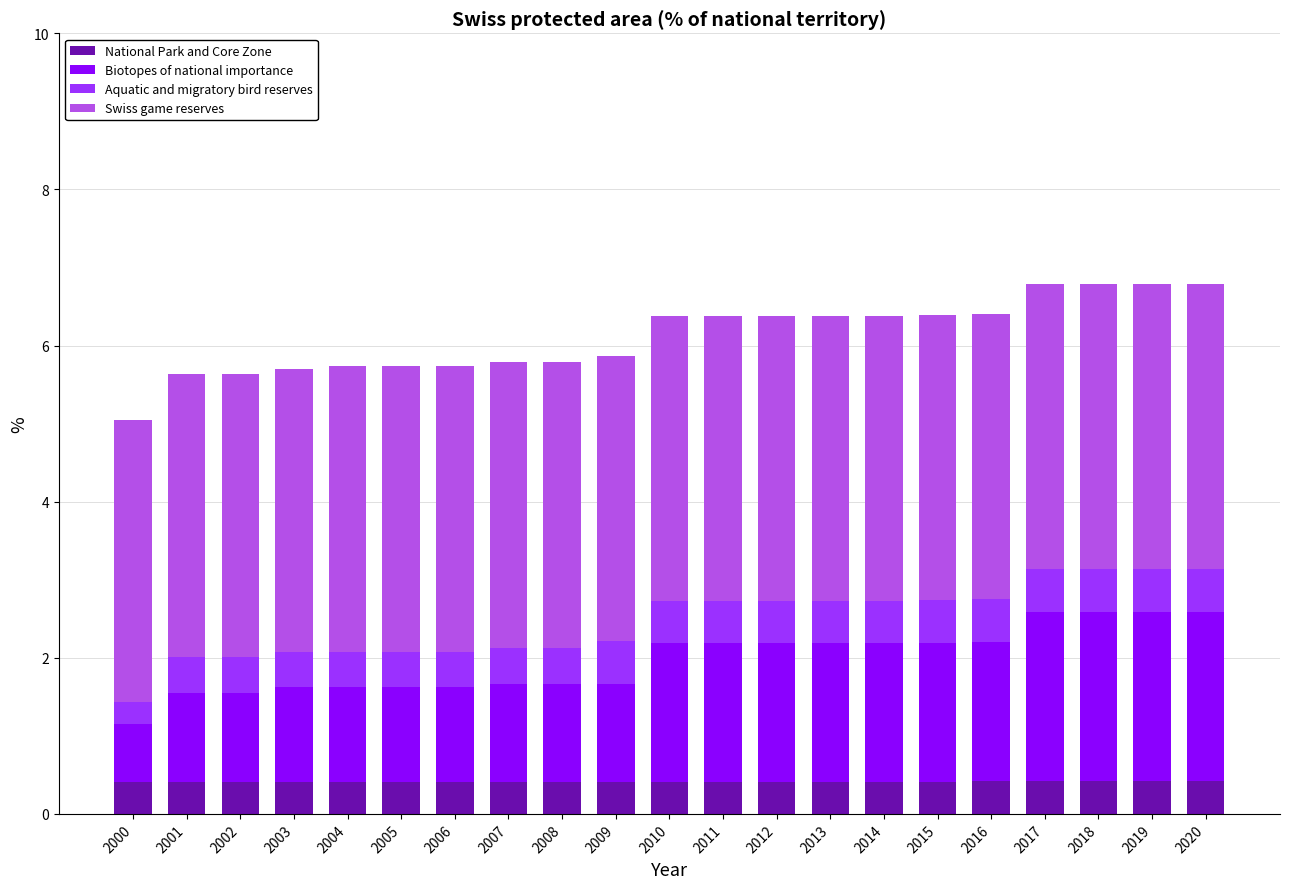

What is the total value across all series at 2017?

6.8